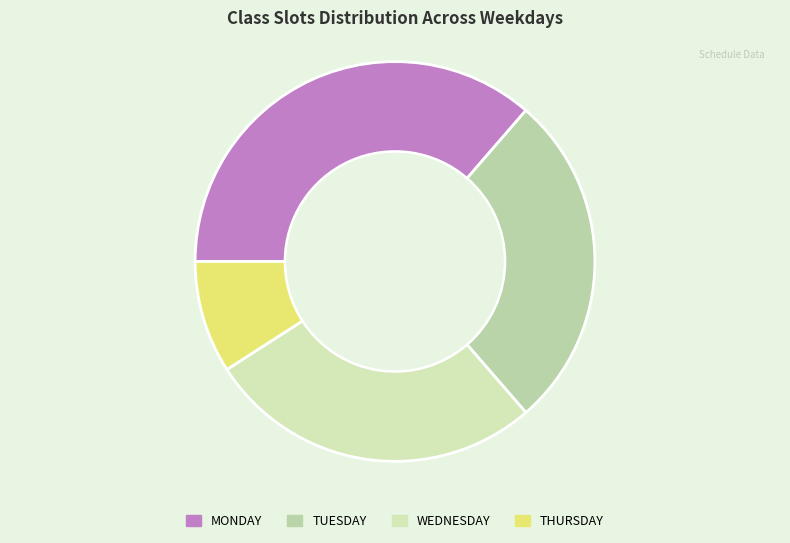

Is it true that MONDAY is 36% of the pie?

True